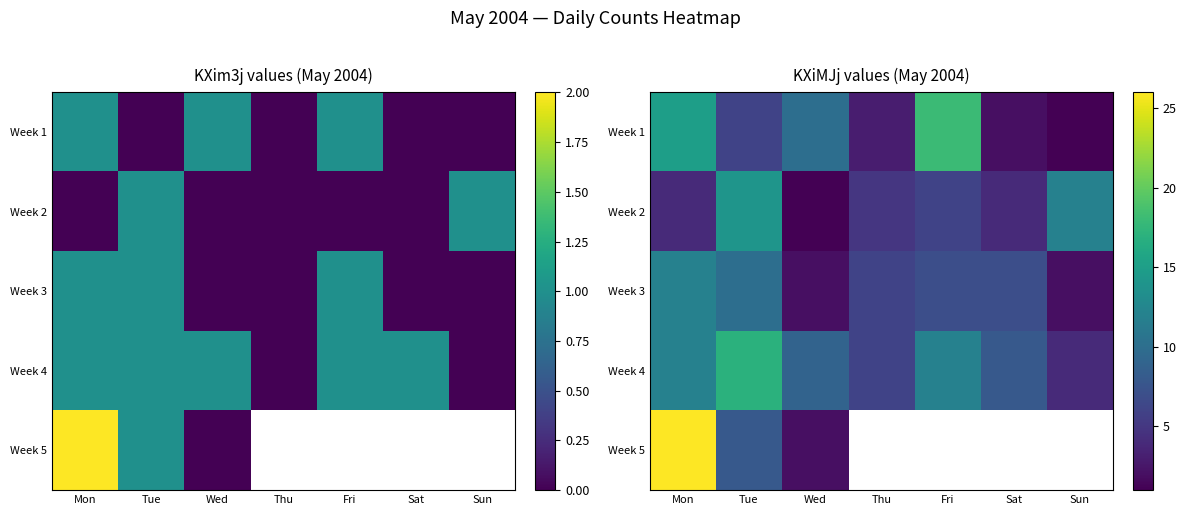

Is it true that Week 2 equals 0.4 at Wed?

False